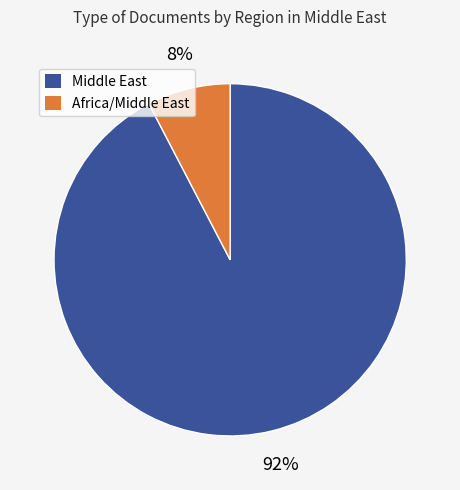

To the nearest percent, what is the average slice percentage?

50%